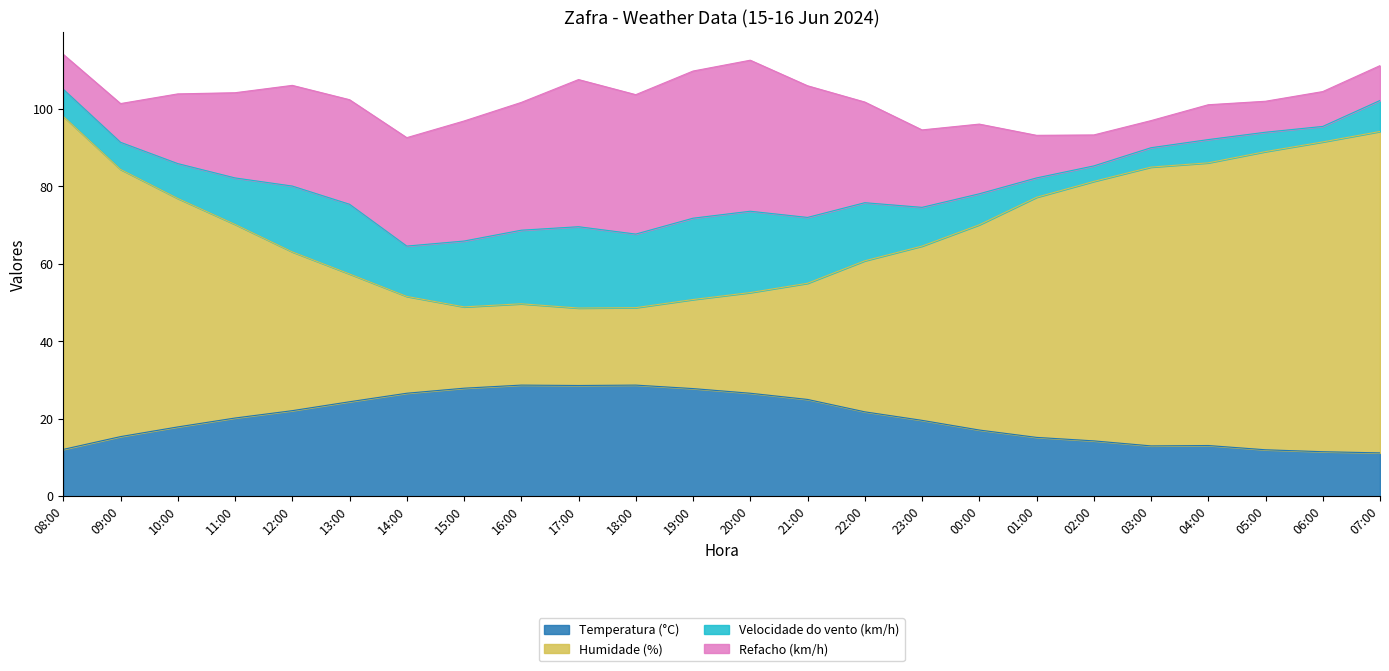

What is the minimum value for Temperatura (°C)?

11.2